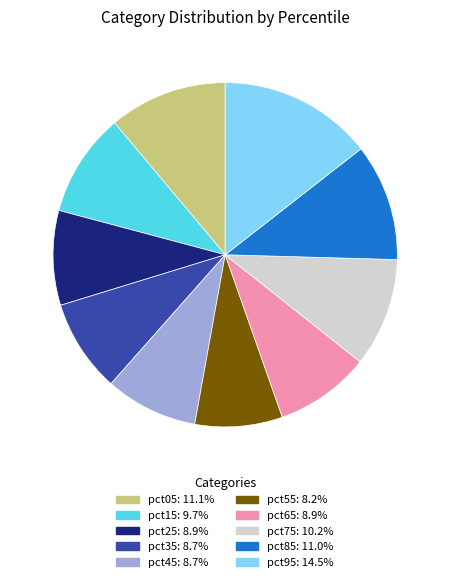

What is the ratio of the value at pct15 to the value at pct05?

0.9